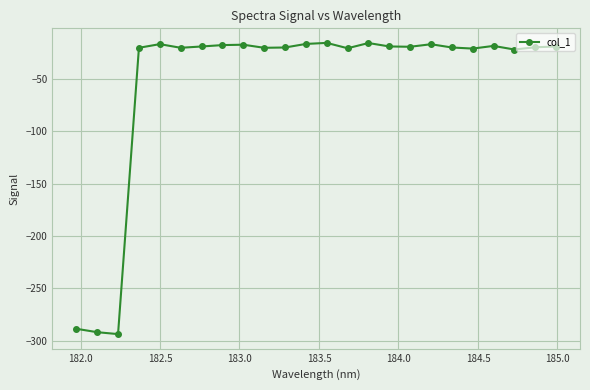

How many lines are shown in the chart?

1